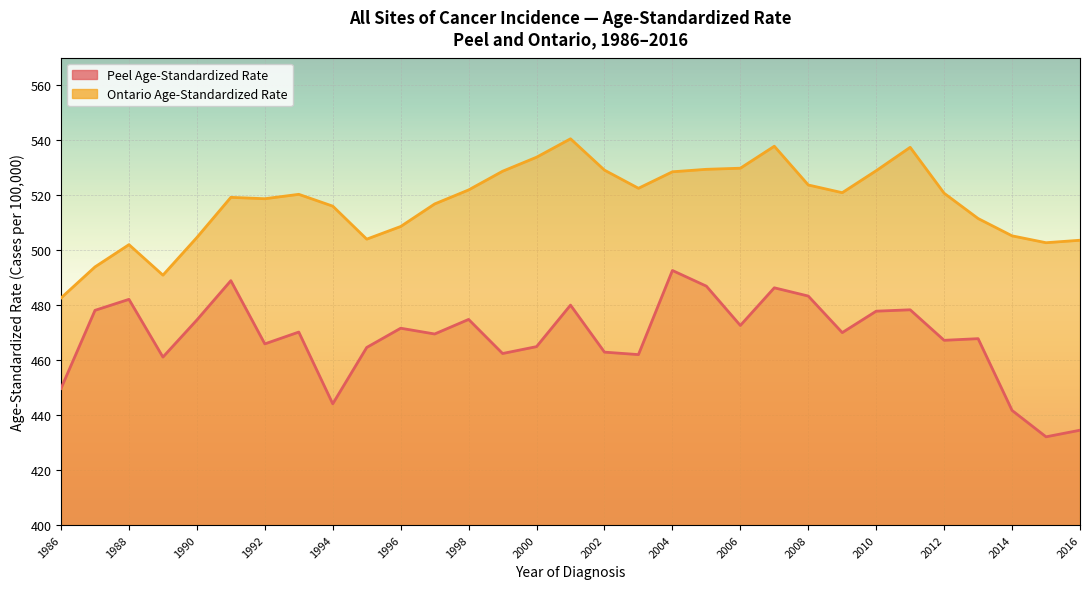

How many data points in Ontario Age-Standardized Rate are above 520?

16